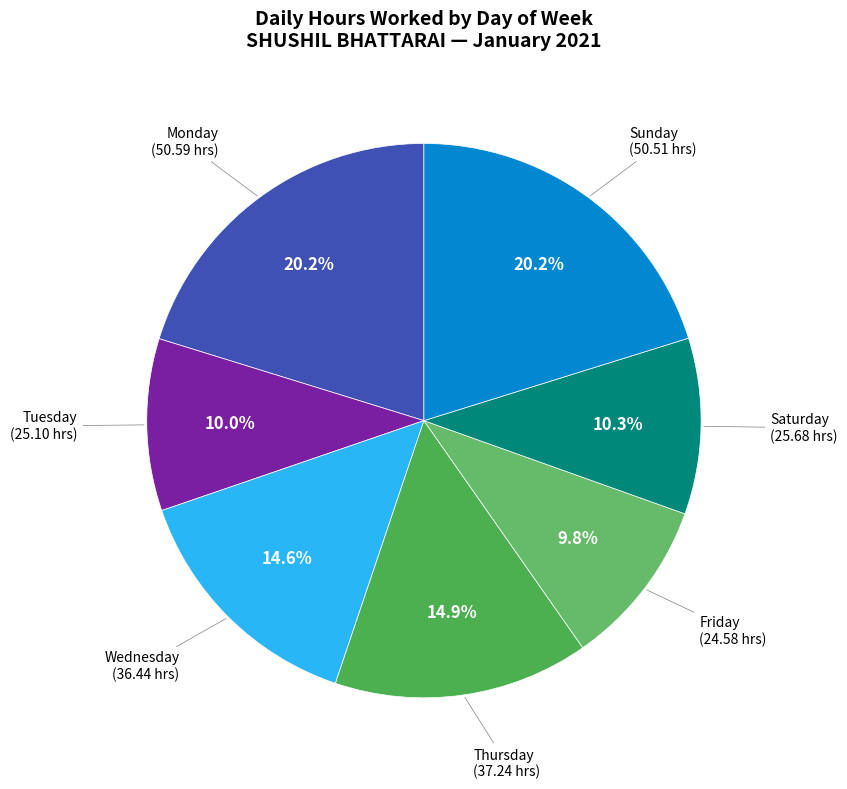

Does any single category account for the majority?

No